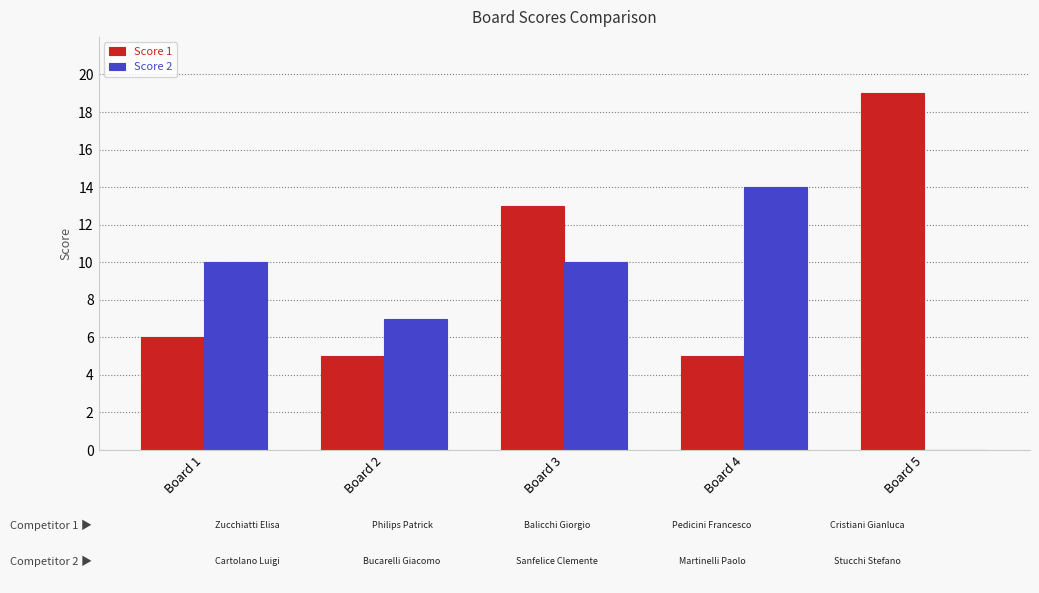

What is the sum of the Score 1 values at Board 1 and Board 4?

11